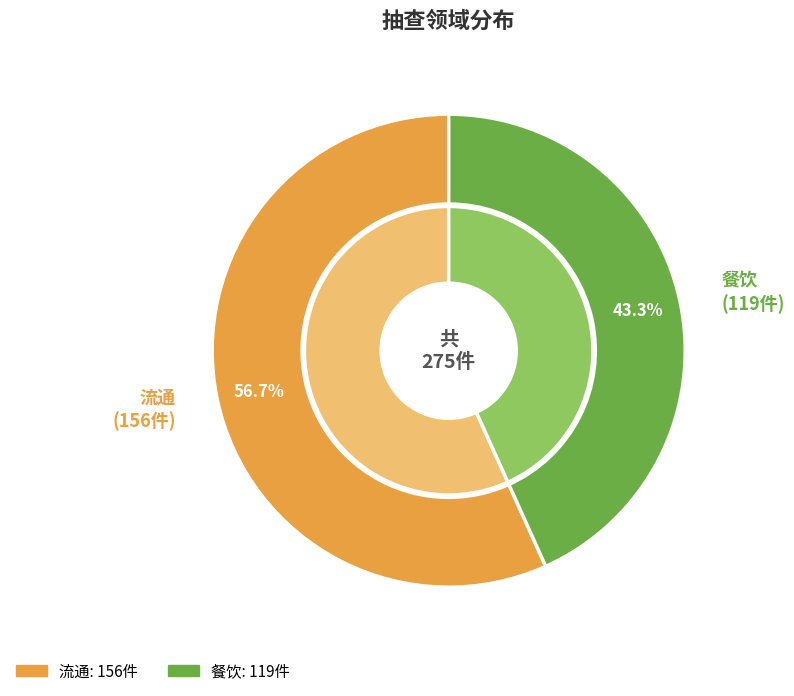

Combined, do 餐饮 and 流通 account for over 50%?

Yes